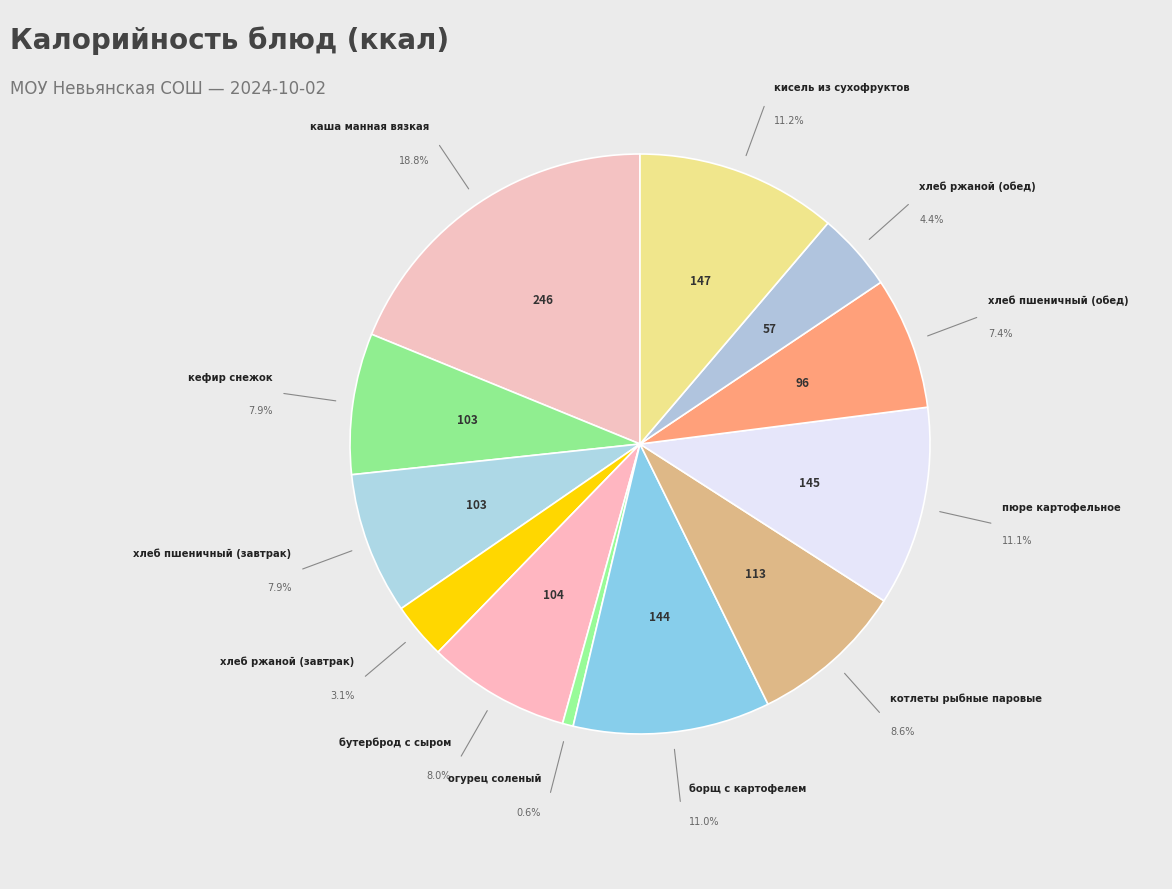

How many segments does this pie chart have?

12